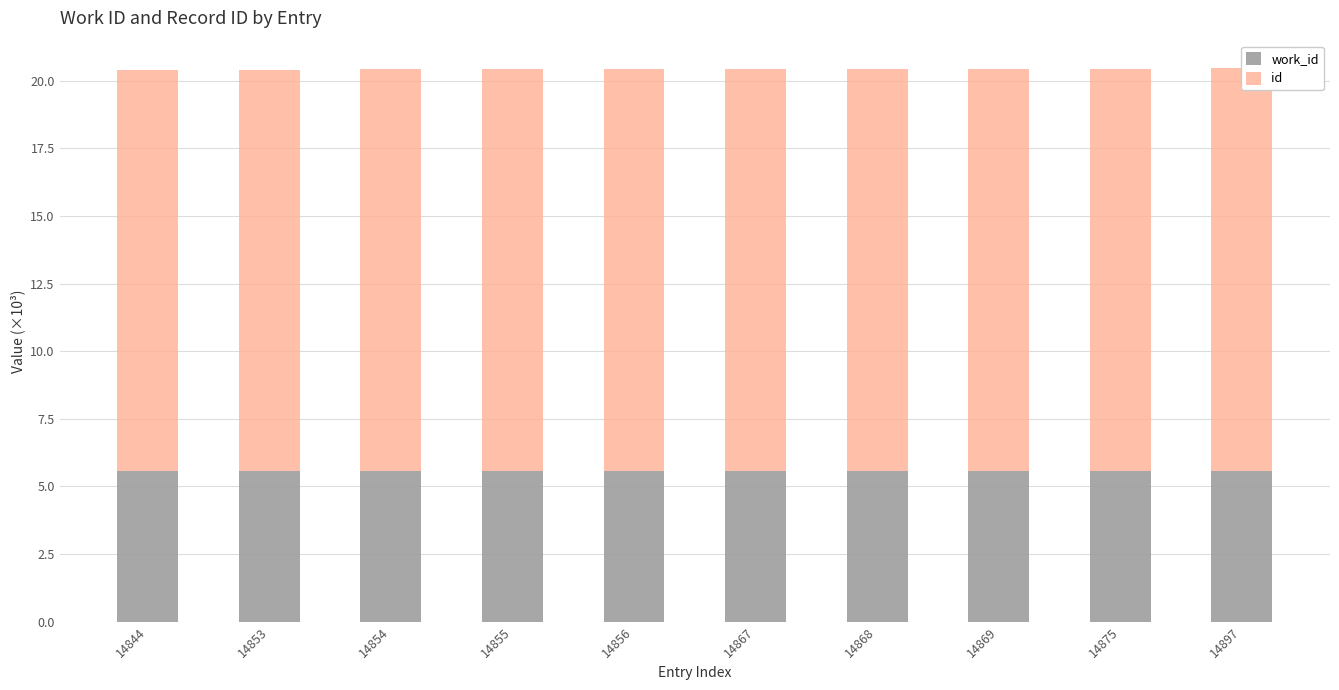

What value does the id series have at 14867?

14.9